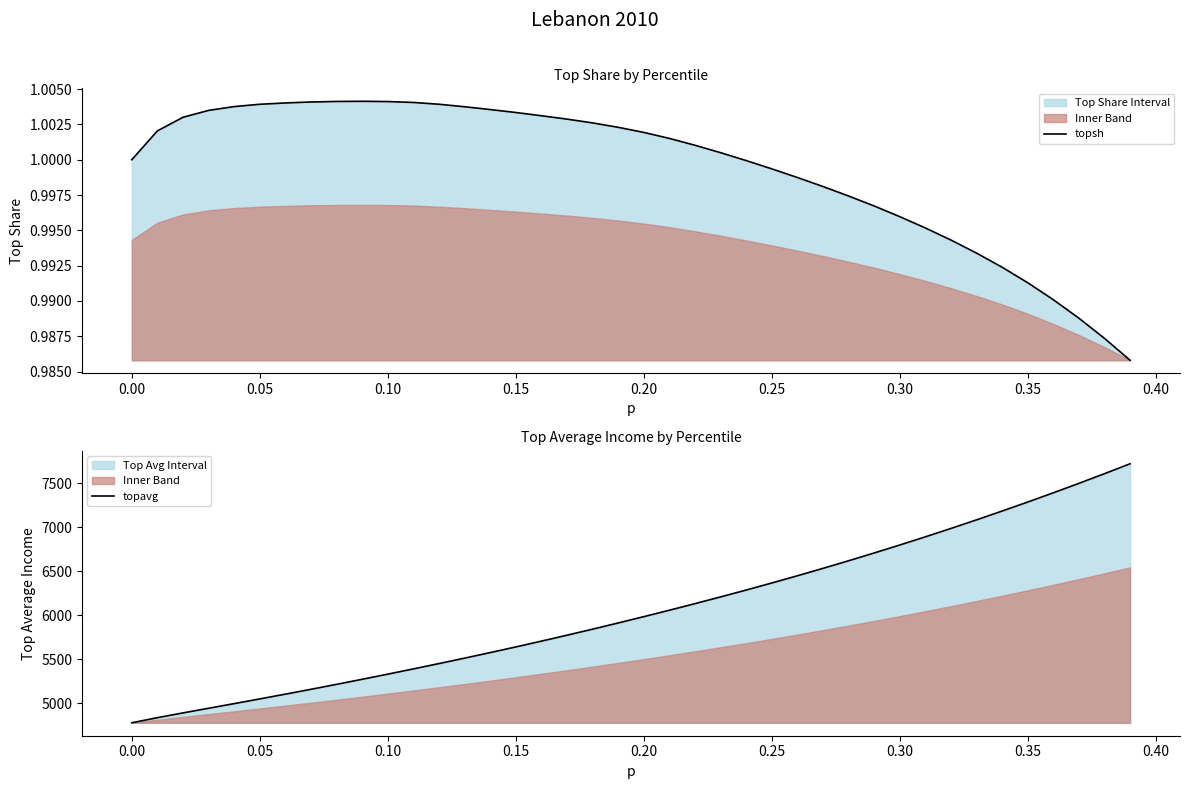

Rank the series at 0.35 from highest to lowest value.

topavg, topsh